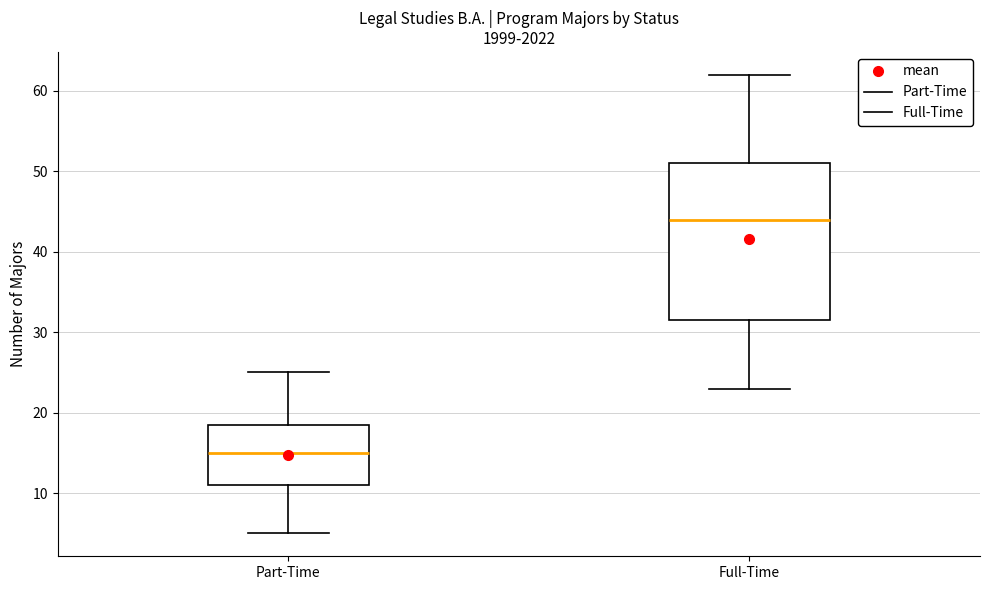

Reading left to right, read every box against the y-axis: the position of its median line, the range the box covers, and the ends of its whiskers. The values are not printed on the chart, so give them approximately, as read against the axis.

Part-Time: median 15, box 11 to 19, whiskers 5 to 25
Full-Time: median 44, box 32 to 51, whiskers 23 to 62